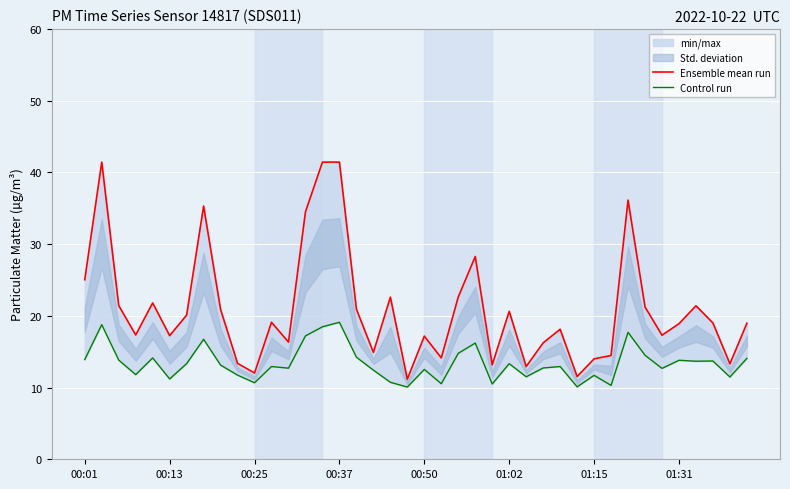

The Ensemble mean run series shows 14.0 at 01:15. True or false?

True